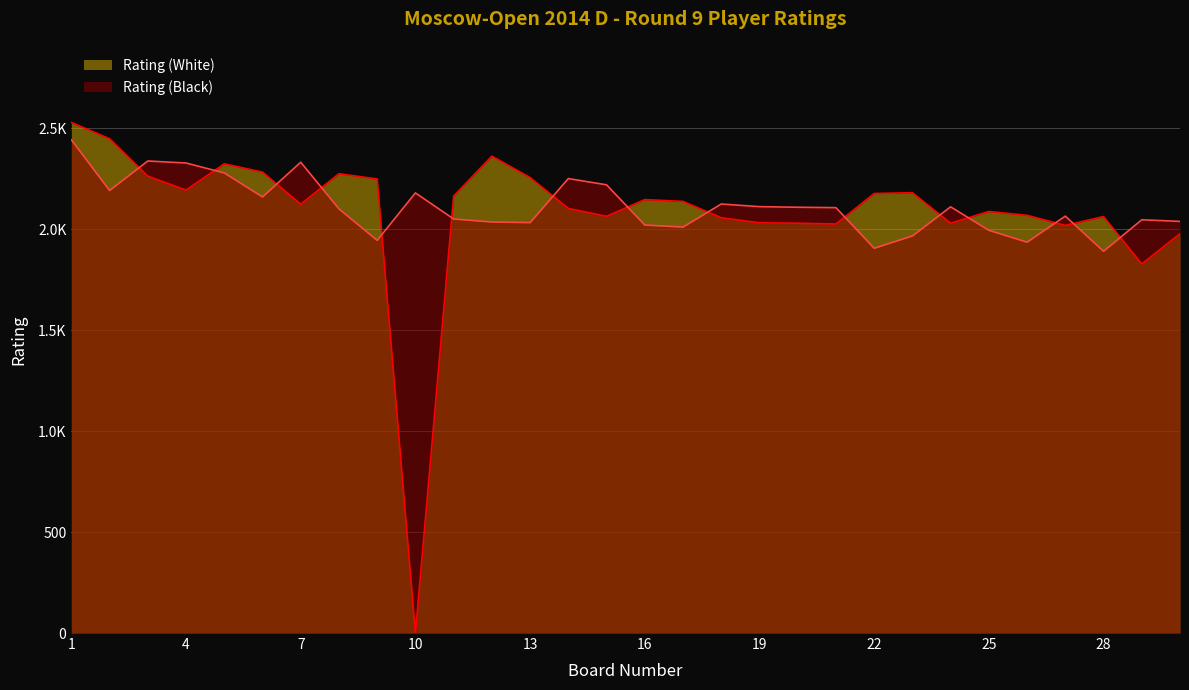

At which label is Rating (White) closest to 1264?

29